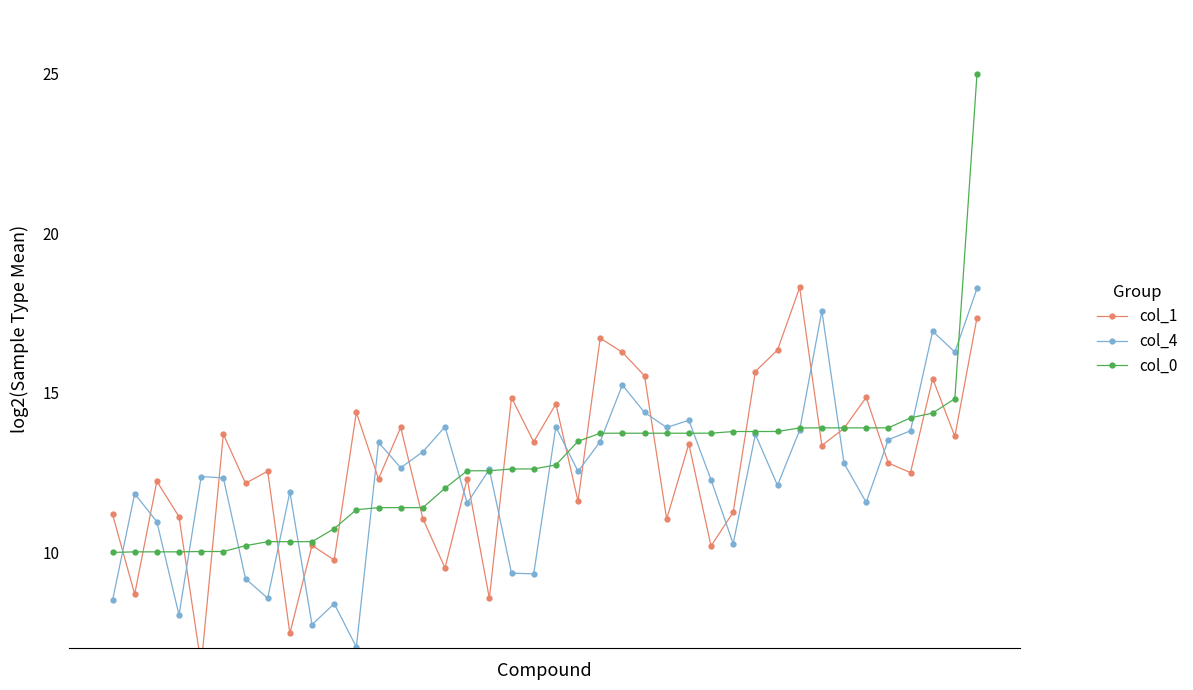

Is it true that col_4 equals 17.6 at 32?

True